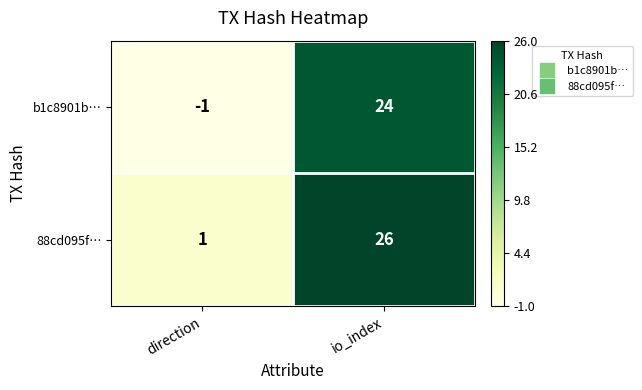

What is the total value across all series at direction?

0